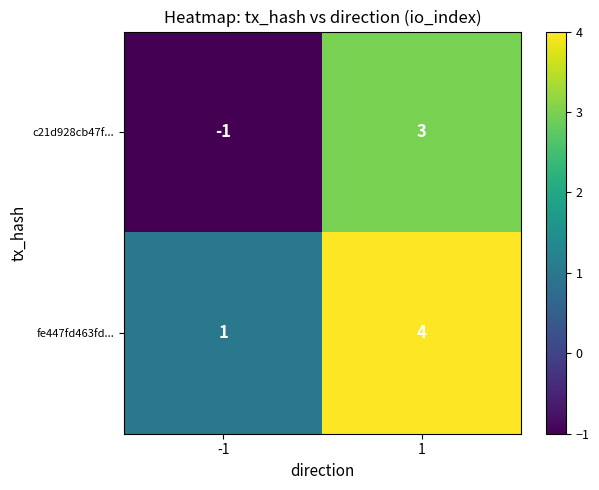

What is the difference between the c21d928cb47f... values at -1 and 1?

4